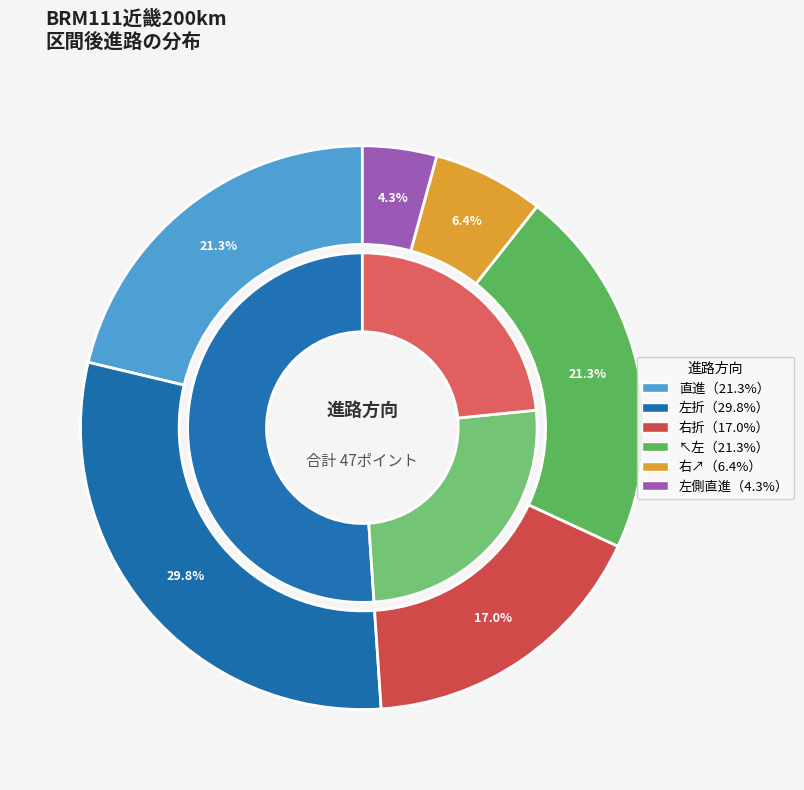

To the nearest percent, what percentage of the pie is 左折?

30%